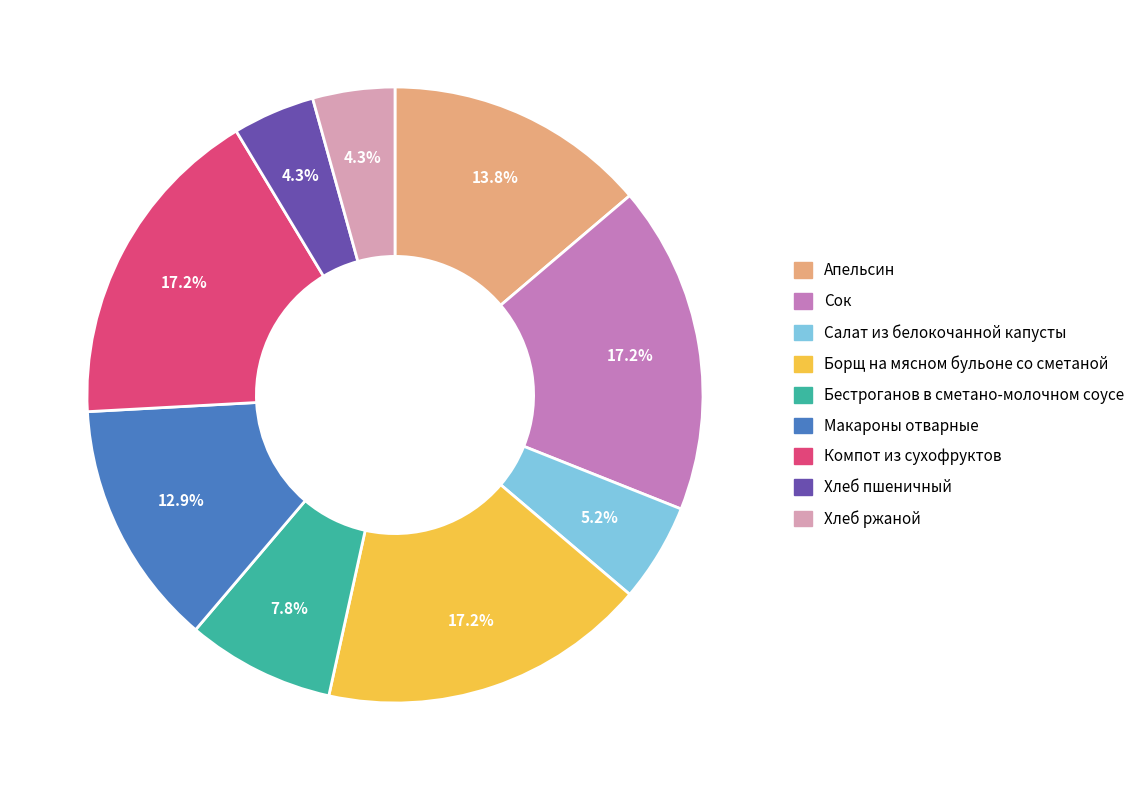

To the nearest percent, what is the difference between the largest and smallest slice percentages?

13%